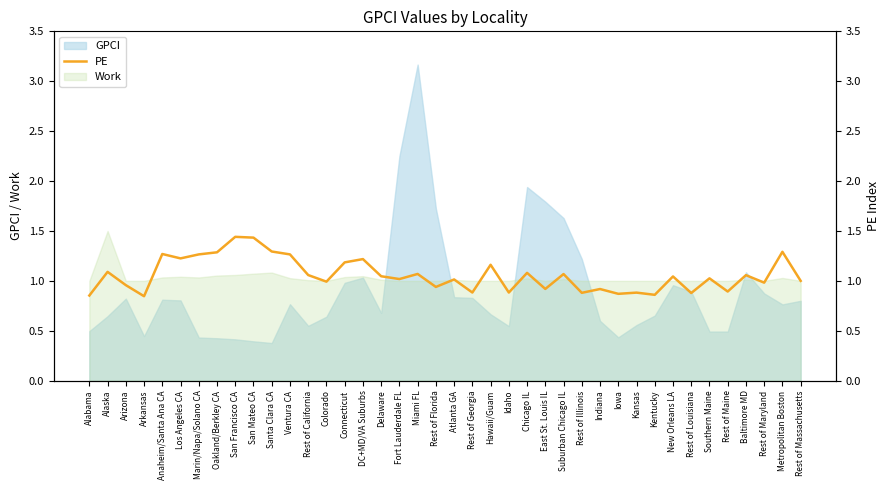

What position from the left is Rest of Georgia?

22